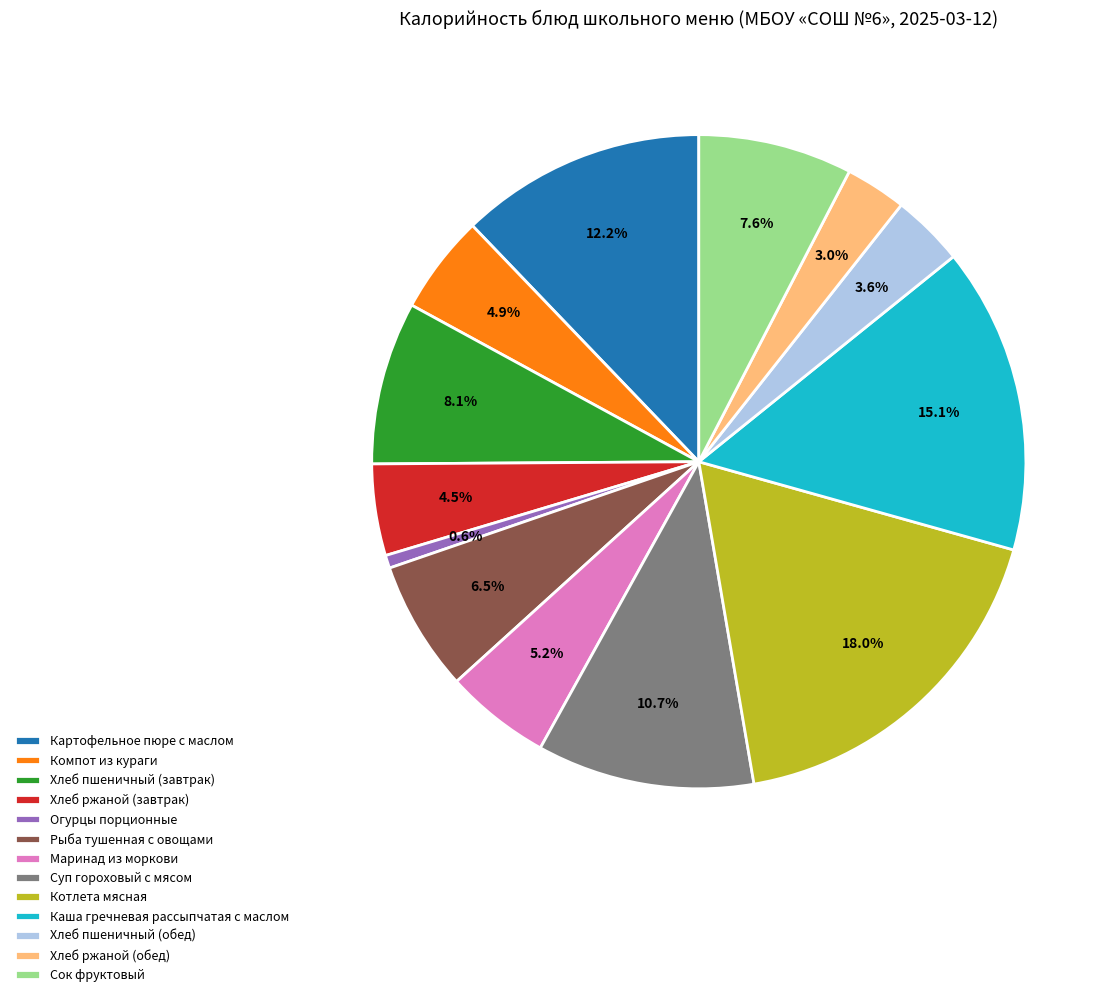

How many slices are in this pie chart?

13